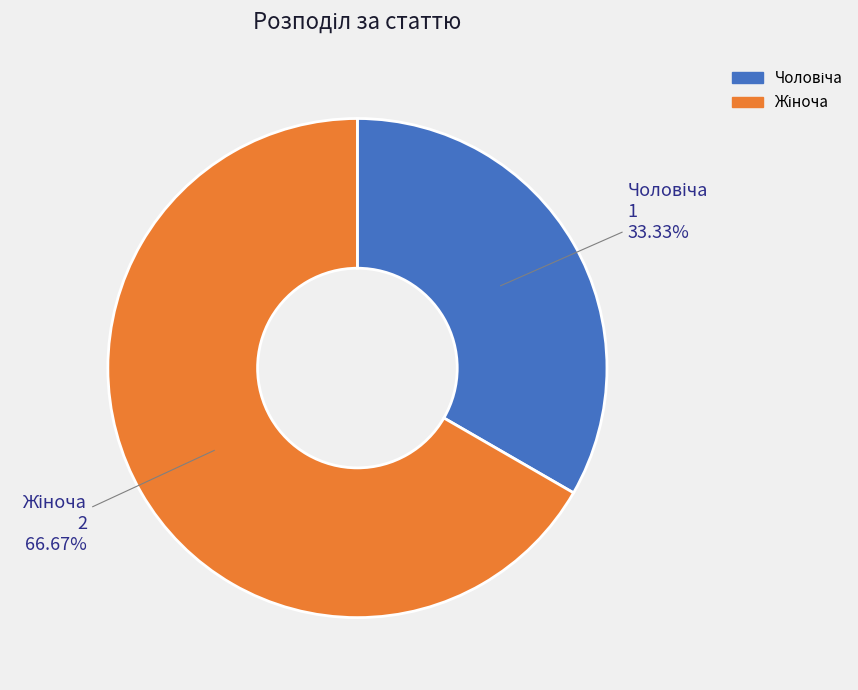

Does any single category account for the majority?

Yes